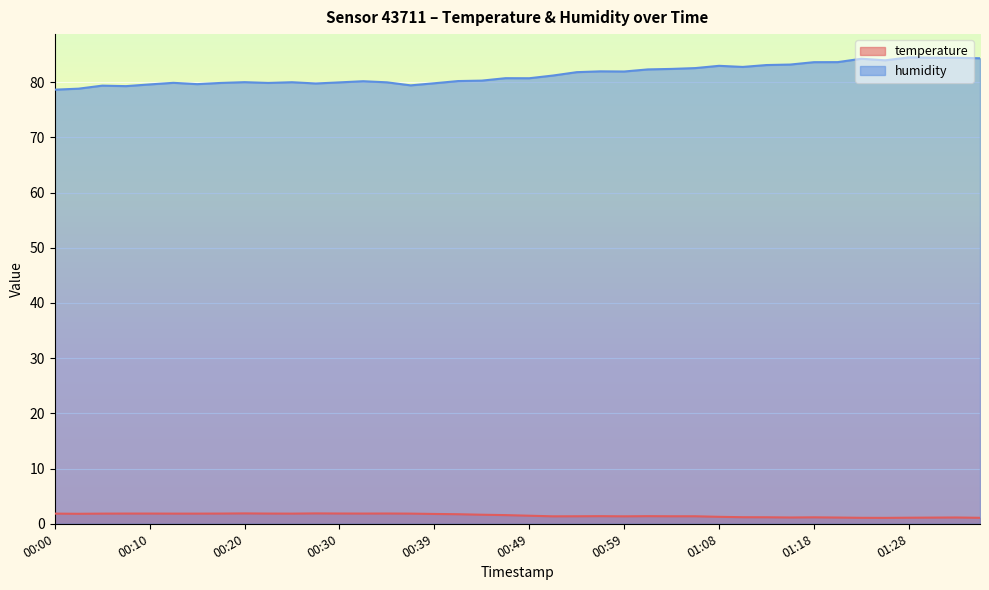

Does the chart display data point markers on the line(s)?

No